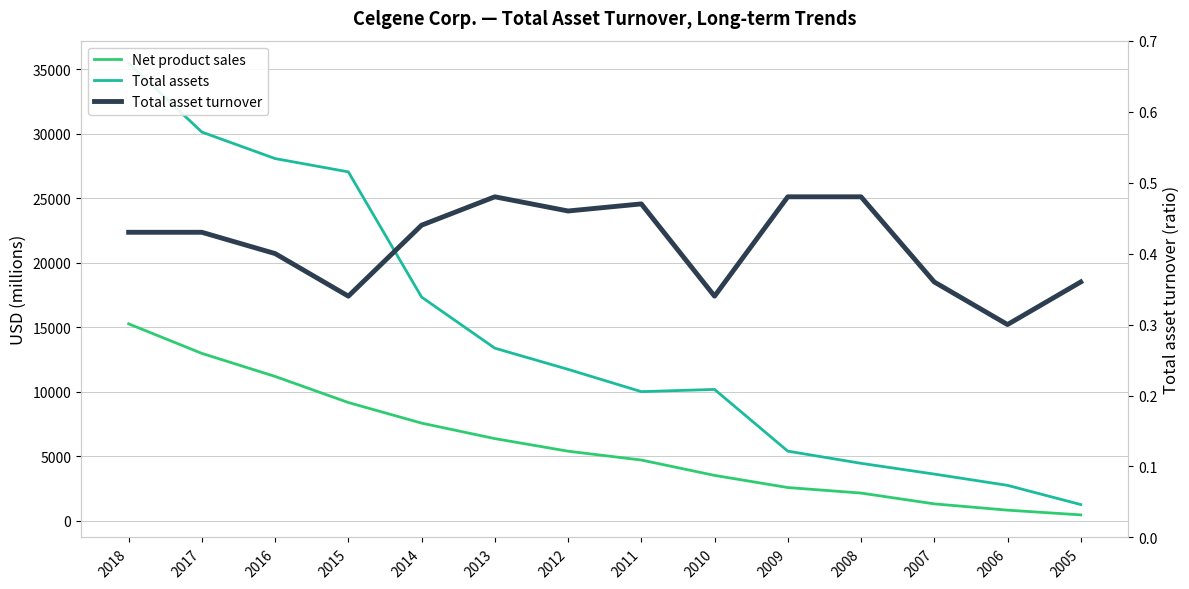

At which label is Total asset turnover closest to 0?

2006